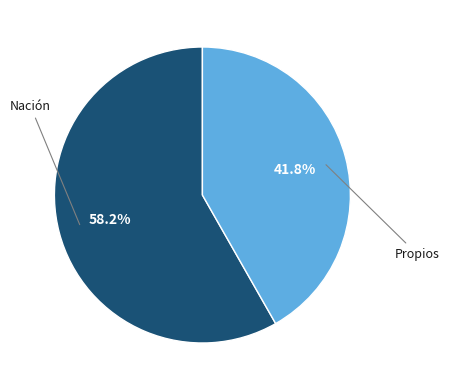

Is there any slice that represents more than half of the pie?

Yes